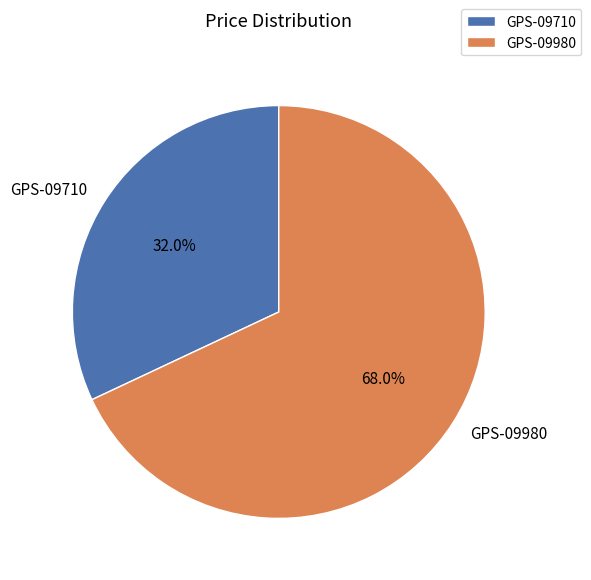

Is GPS-09980 the majority of the pie?

Yes